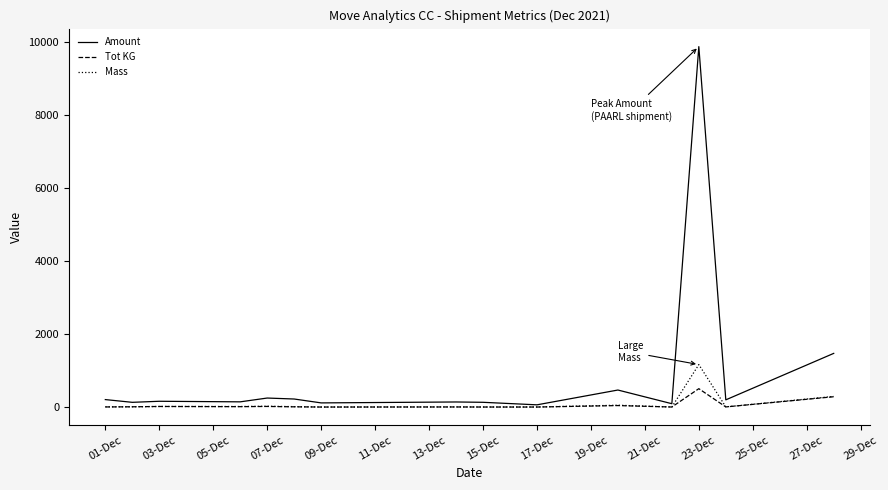

Which series has the largest total across all categories?

Amount